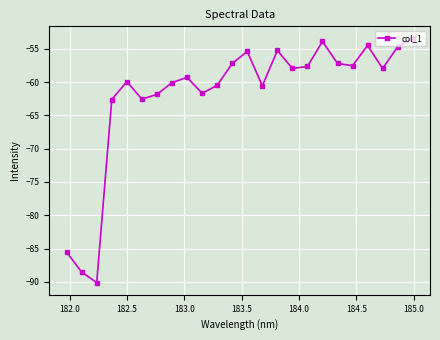

What is the sum of all values?

-1485.7